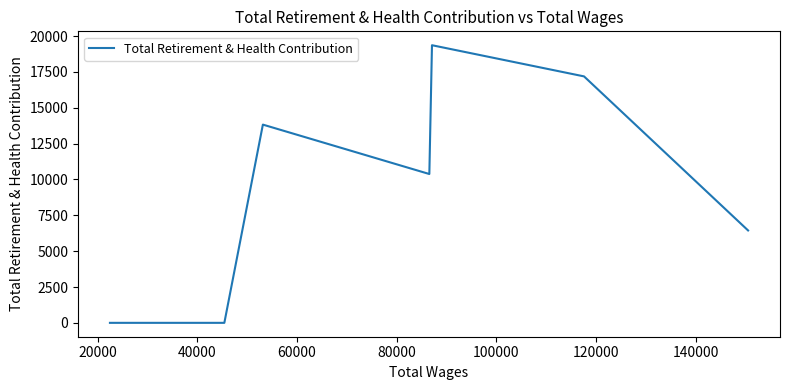

What is the average value?

9602